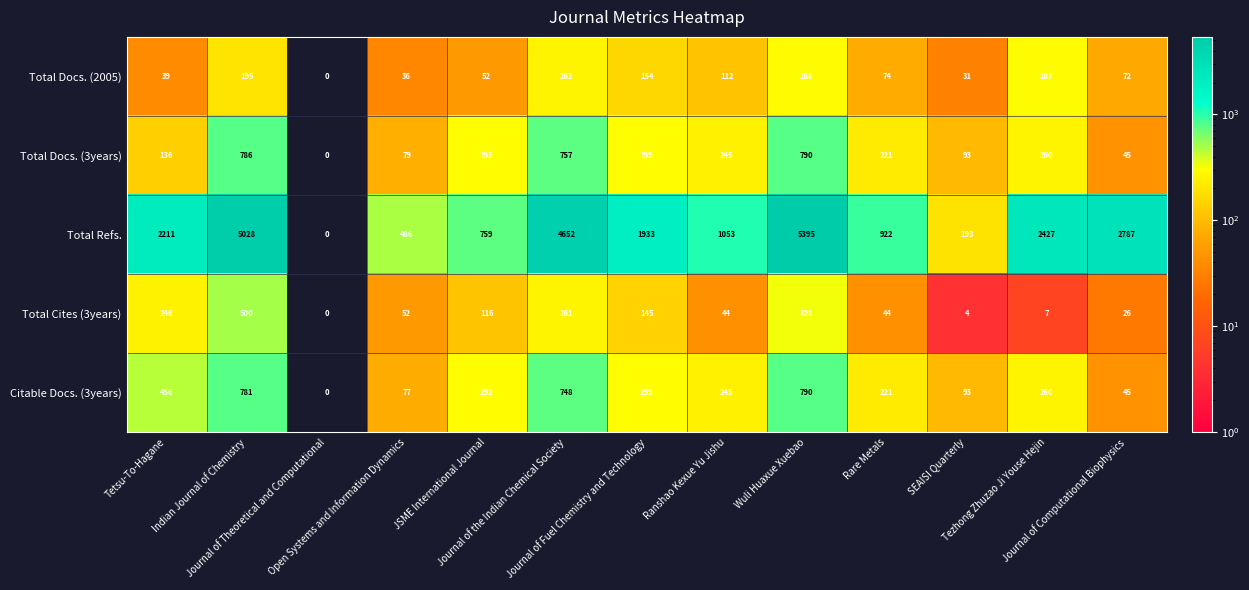

What is the sum of all Total Docs. (2005) values?

1602